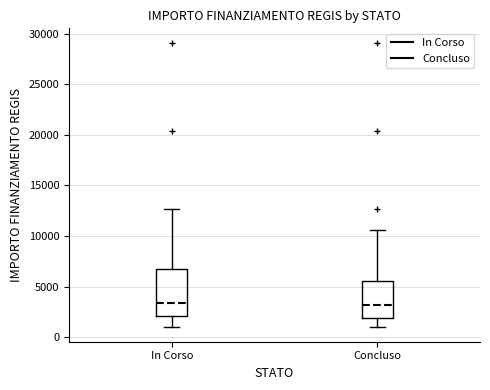

Where is the upper edge of the box for Concluso on the y-axis? The values are not printed on the chart, so give them approximately, as read against the axis.

5500